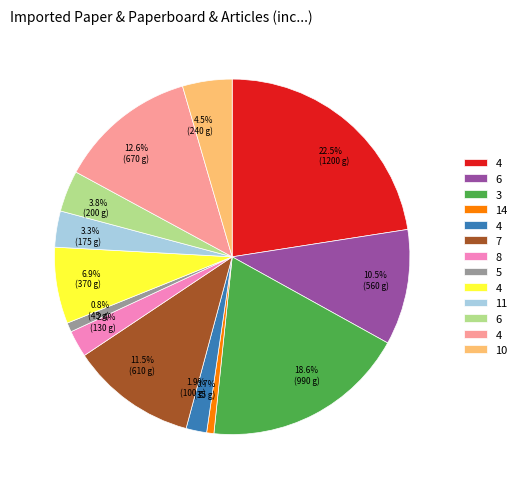

Is there any slice that represents more than half of the pie?

No